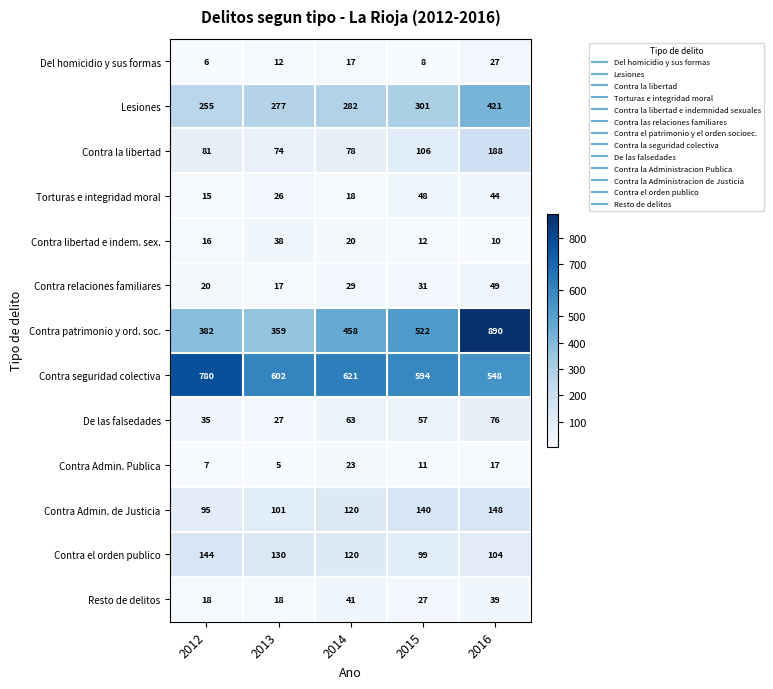

At 2012, list the series in order from smallest to largest.

Del homicidio y sus formas, Contra Admin. Publica, Torturas e integridad moral, Contra libertad e indem. sex., Resto de delitos, Contra relaciones familiares, De las falsedades, Contra la libertad, Contra Admin. de Justicia, Contra el orden publico, Lesiones, Contra patrimonio y ord. soc., Contra seguridad colectiva